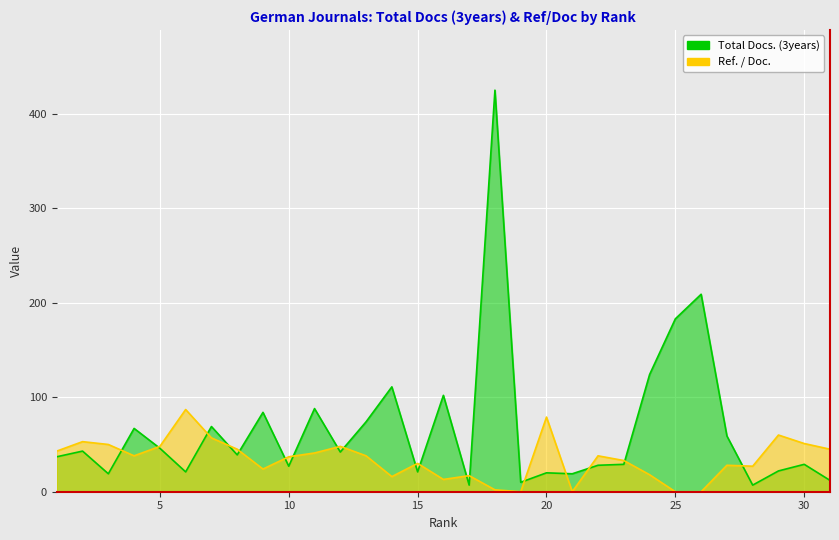

What is the approximate value of Ref. / Doc. at 22, to the nearest 5?

40